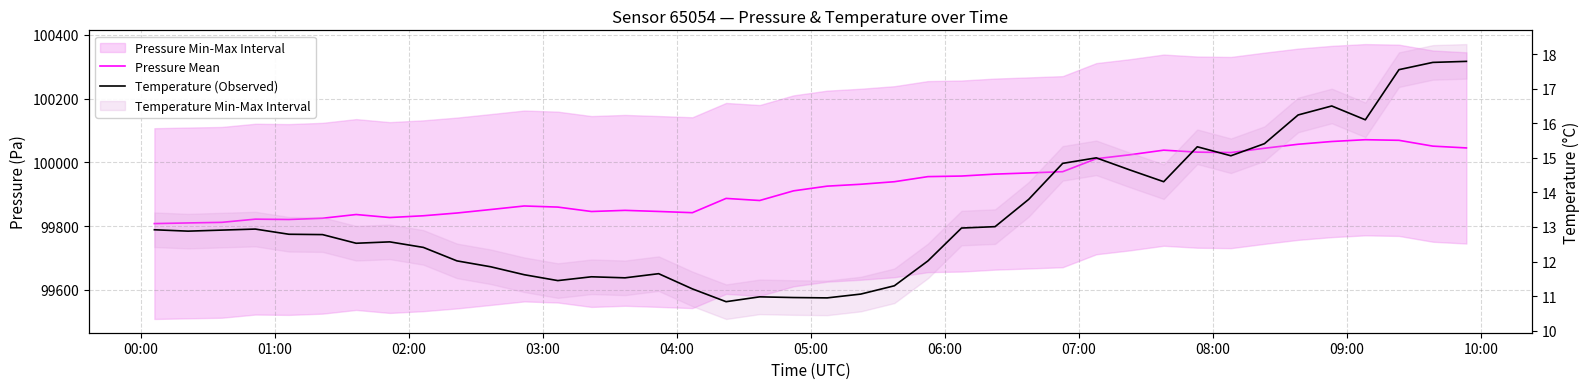

Rank the series by their maximum value, from highest to lowest.

Pressure Mean, Temperature (Observed)